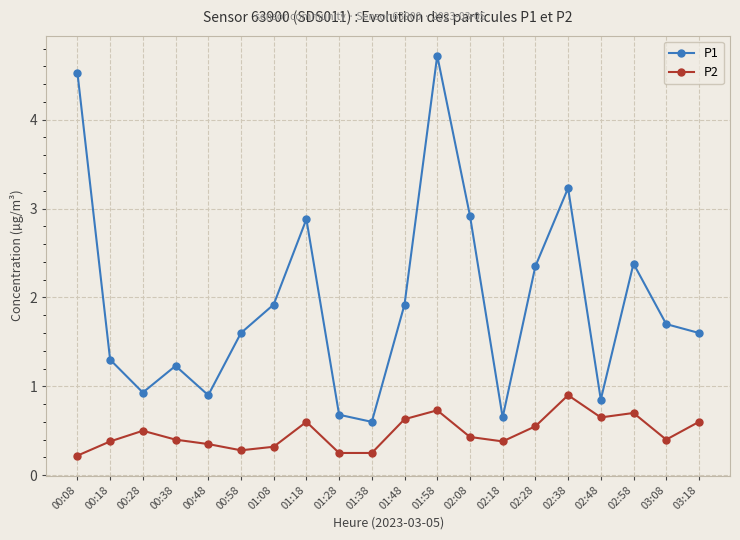

Does the chart have visible grid lines?

Yes